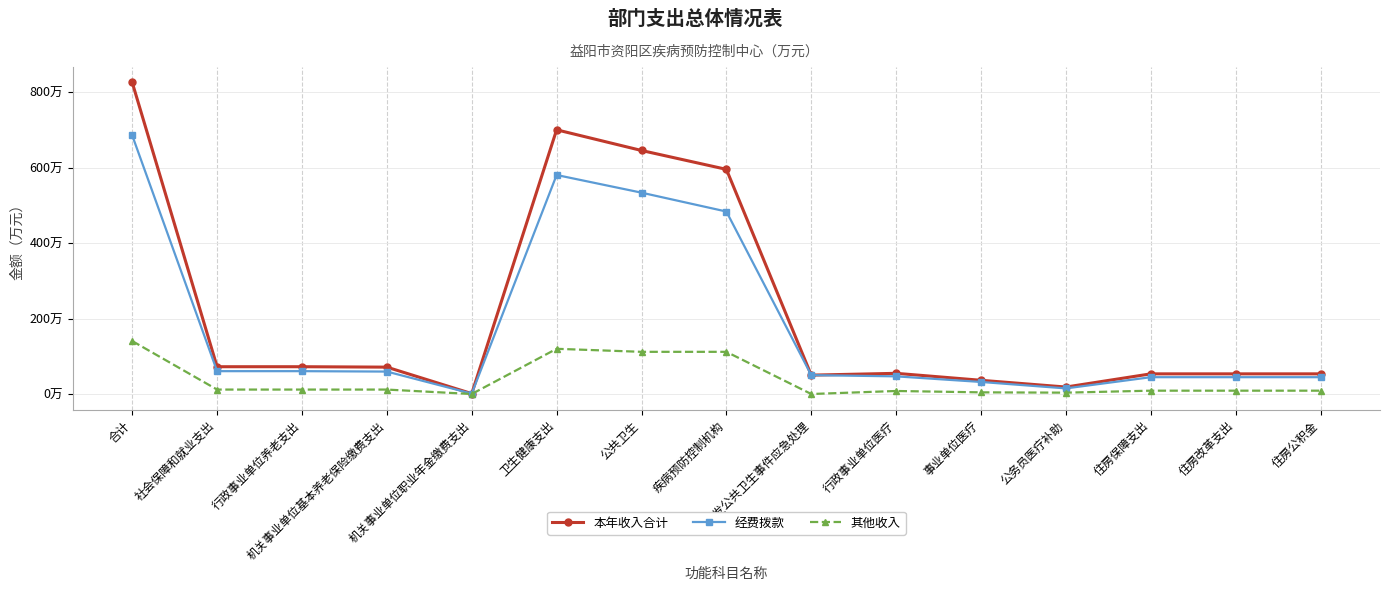

What is the total value across all series at 公务员医疗补助?

36.9